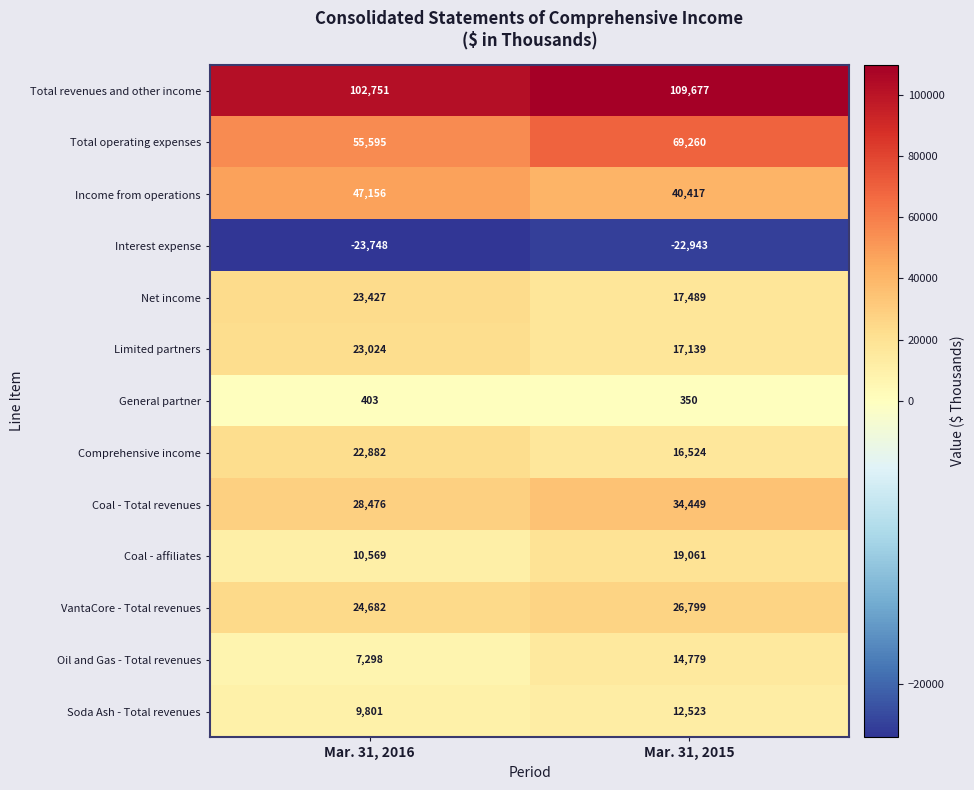

Rank the series at Mar. 31, 2016 from highest to lowest value.

Total revenues and other income, Total operating expenses, Income from operations, Coal - Total revenues, VantaCore - Total revenues, Net income, Limited partners, Comprehensive income, Coal - affiliates, Soda Ash - Total revenues, Oil and Gas - Total revenues, General partner, Interest expense